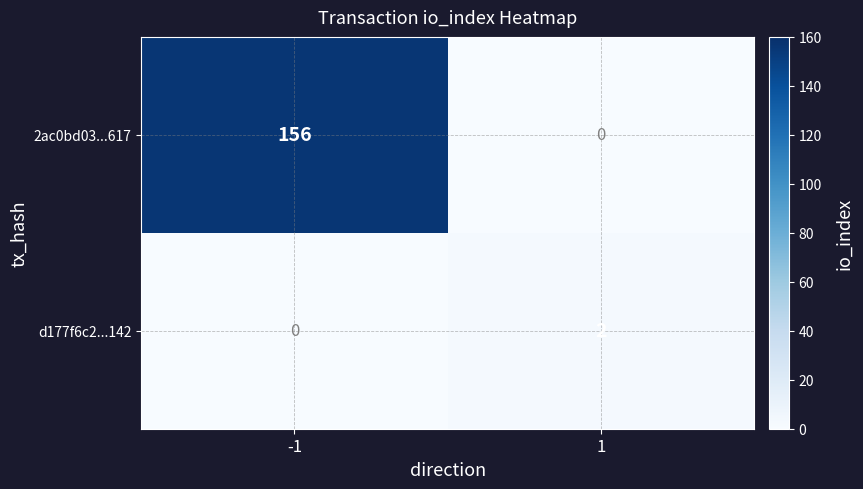

What is the maximum value shown in the chart?

156